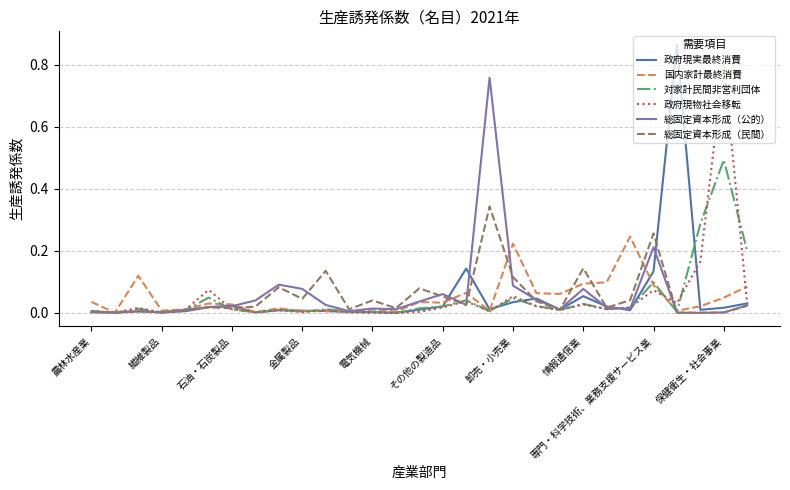

Is this an area chart (filled region under the line)?

No